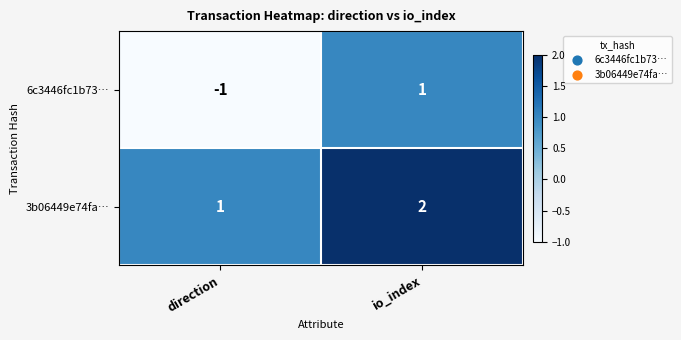

What is the difference between the highest and lowest values at direction?

2